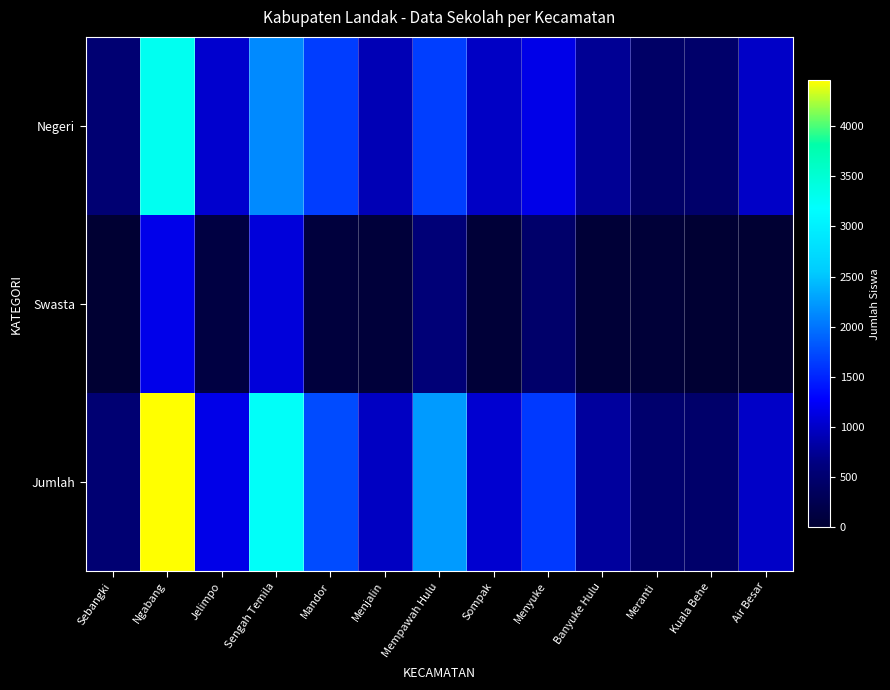

Which category has the highest value across all series?

Ngabang